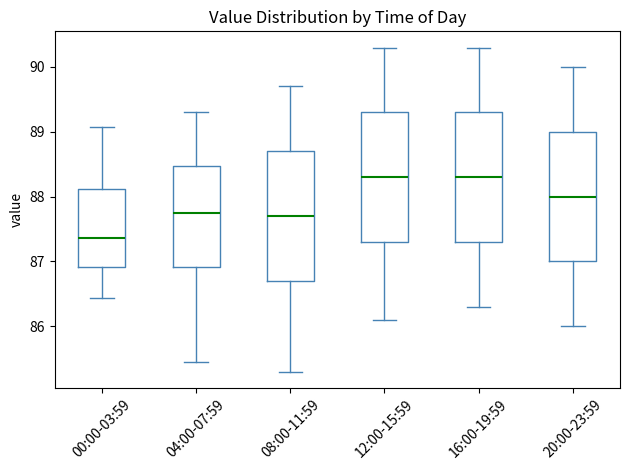

Where is the upper edge of the box for 20:00-23:59 on the y-axis? The values are not printed on the chart, so give them approximately, as read against the axis.

89.0